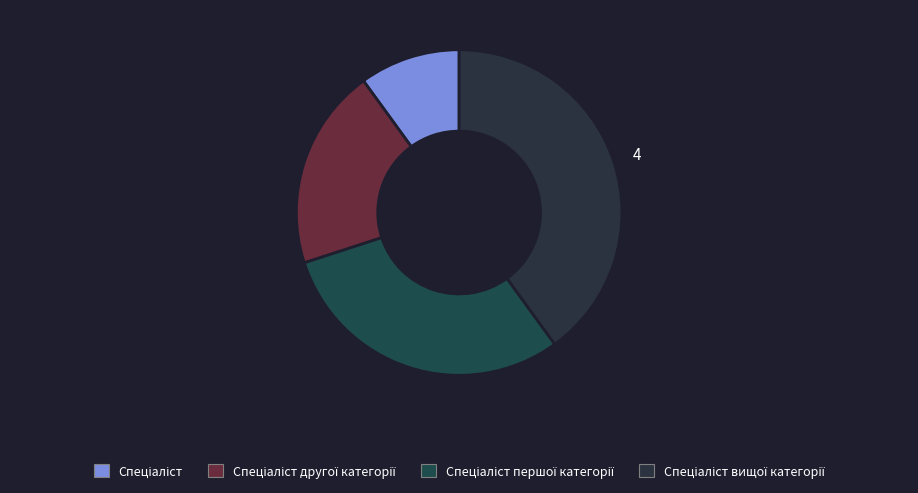

Which category has the smallest portion of the pie?

Спеціаліст